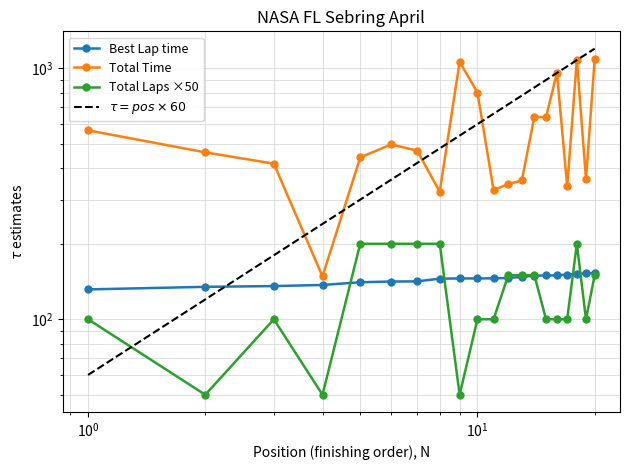

What is the total value across all series at 12?

642.3